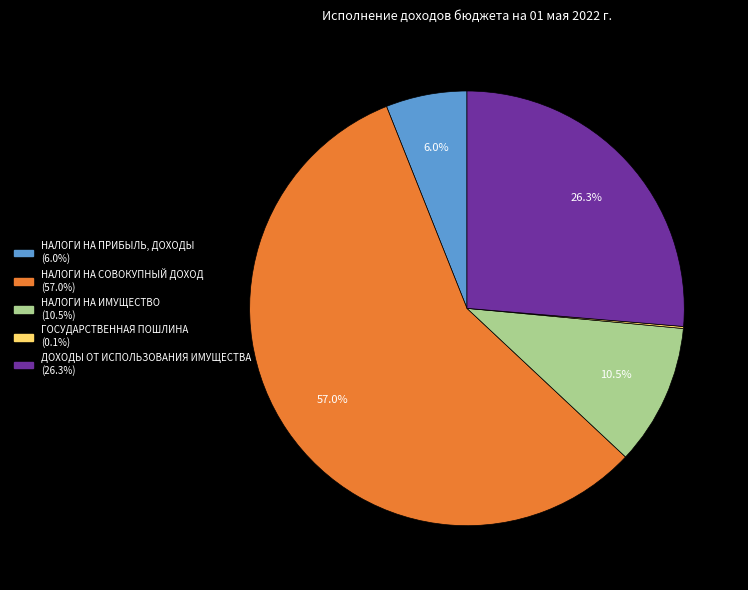

Does НАЛОГИ НА СОВОКУПНЫЙ ДОХОД represent more than half of the total?

Yes